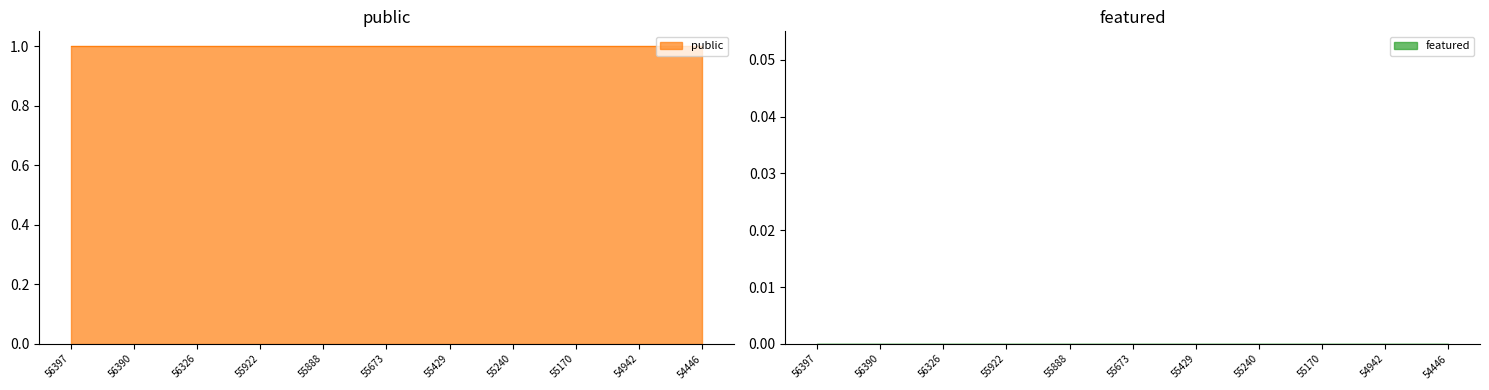

How many lines are shown in the chart?

2